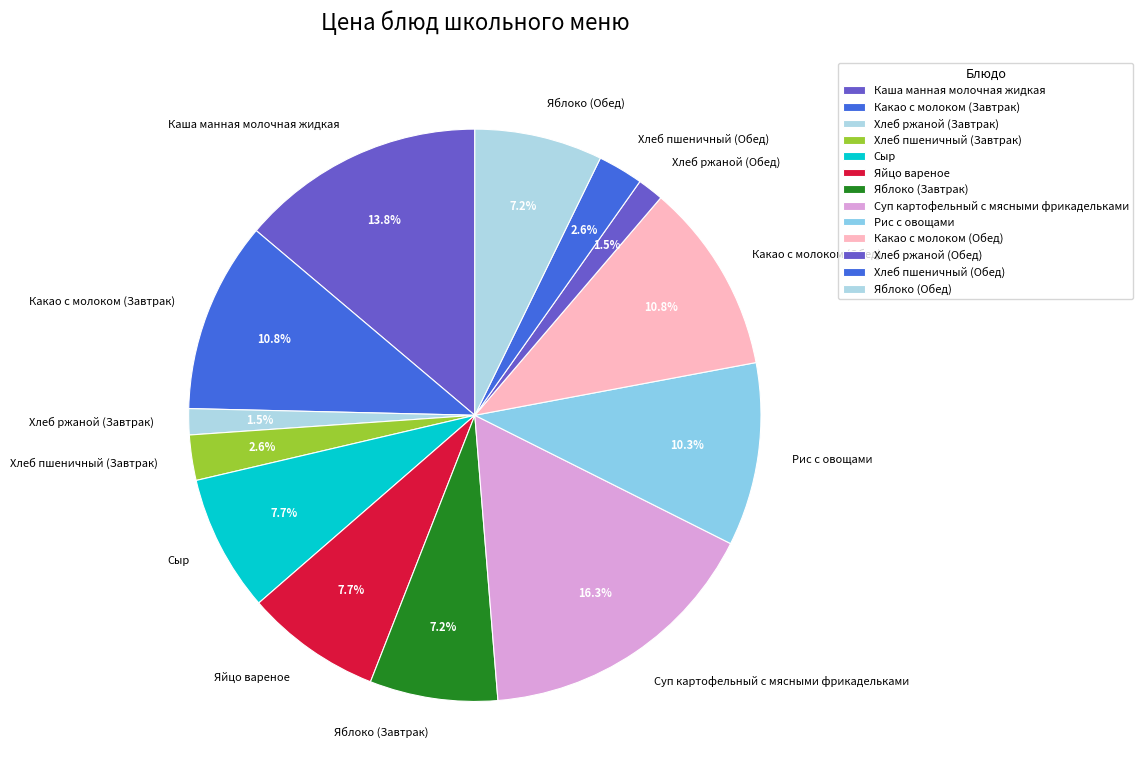

Is Рис с овощами the majority of the pie?

No